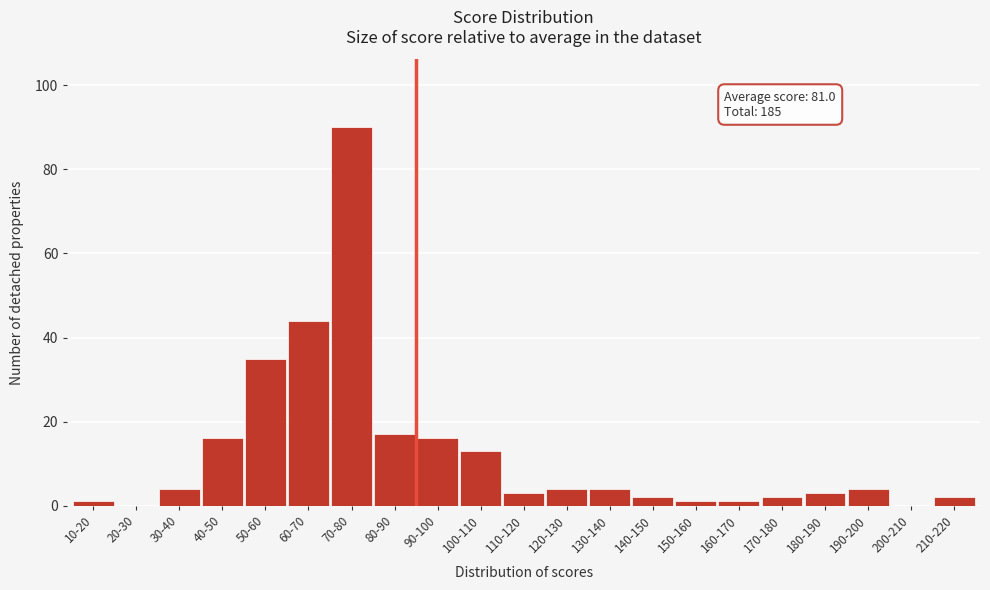

Reading left to right, transcribe all the data shown in this chart.

10-20=1	20-30=0	30-40=4	40-50=16	50-60=35	60-70=44	70-80=90	80-90=17	90-100=16	100-110=13	110-120=3	120-130=4	130-140=4	140-150=2	150-160=1	160-170=1	170-180=2	180-190=3	190-200=4	200-210=0	210-220=2